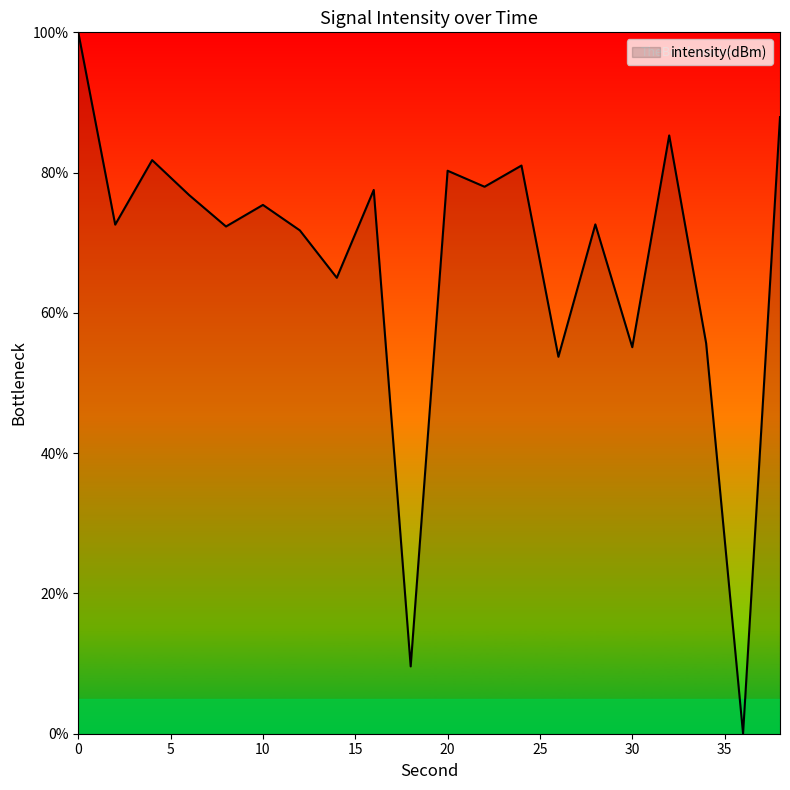

What is the greatest value displayed?

100.0